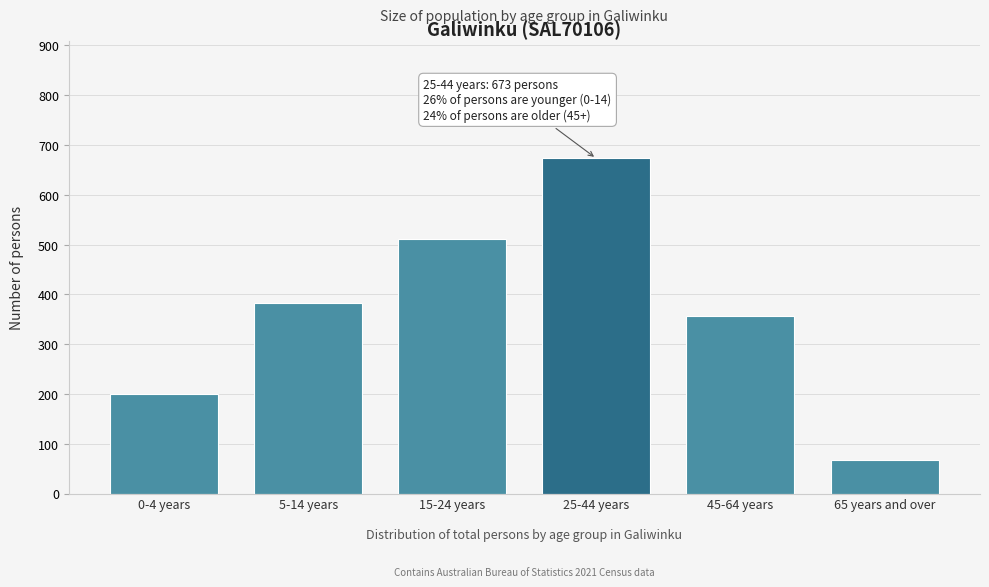

Reading right to left, transcribe all the data shown in this chart.

65 years and over=68	45-64 years=356	25-44 years=673	15-24 years=511	5-14 years=382	0-4 years=200